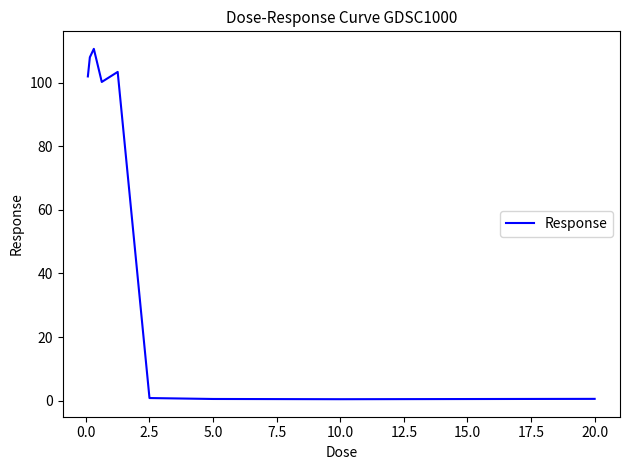

What is the sum of all values?

526.6